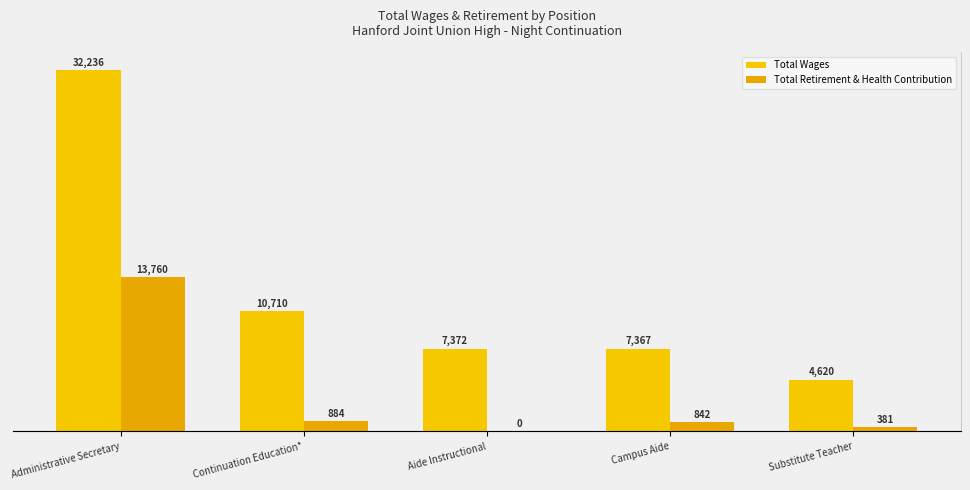

The value of Total Wages at Campus Aide is 7367. True or false?

True